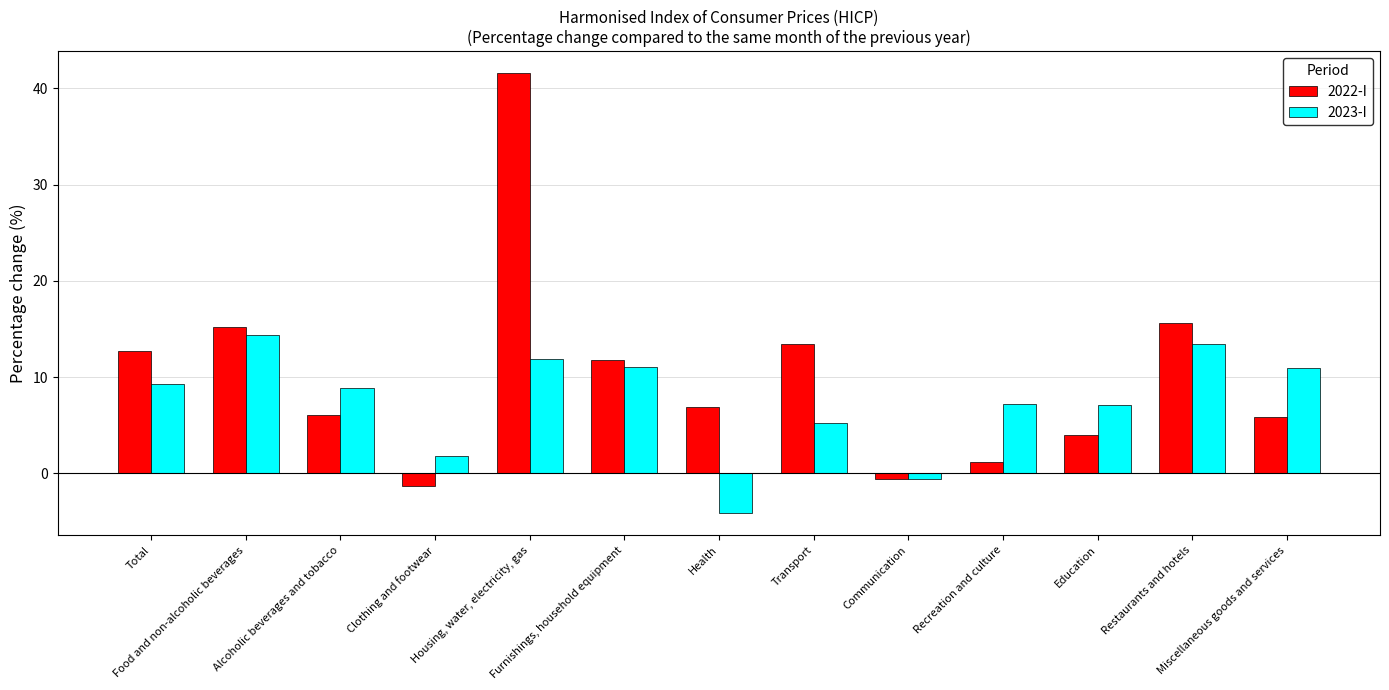

What is the approximate value of 2022-I at Alcoholic beverages and tobacco?

6.0